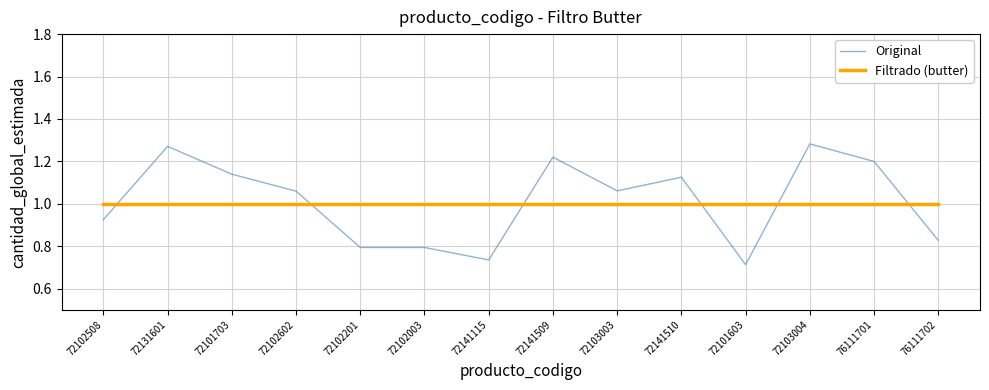

Which label corresponds to the smallest value in the chart?

72101603